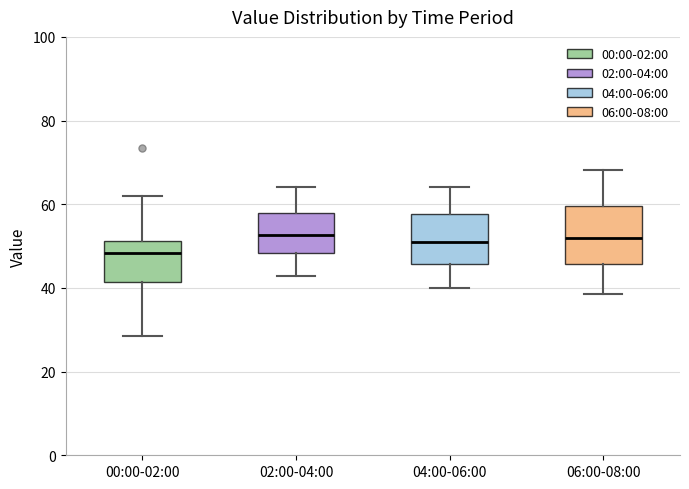

Reading left to right, transcribe this box plot: for each box, give where its median line is, the range the box spans, and where its two whiskers end, as read against the y-axis. The values are not printed on the chart, so give them approximately, as read against the axis.

00:00-02:00: median 48, box 42 to 52, whiskers 28 to 62
02:00-04:00: median 52, box 48 to 58, whiskers 42 to 64
04:00-06:00: median 52, box 46 to 58, whiskers 40 to 64
06:00-08:00: median 52, box 46 to 60, whiskers 38 to 68